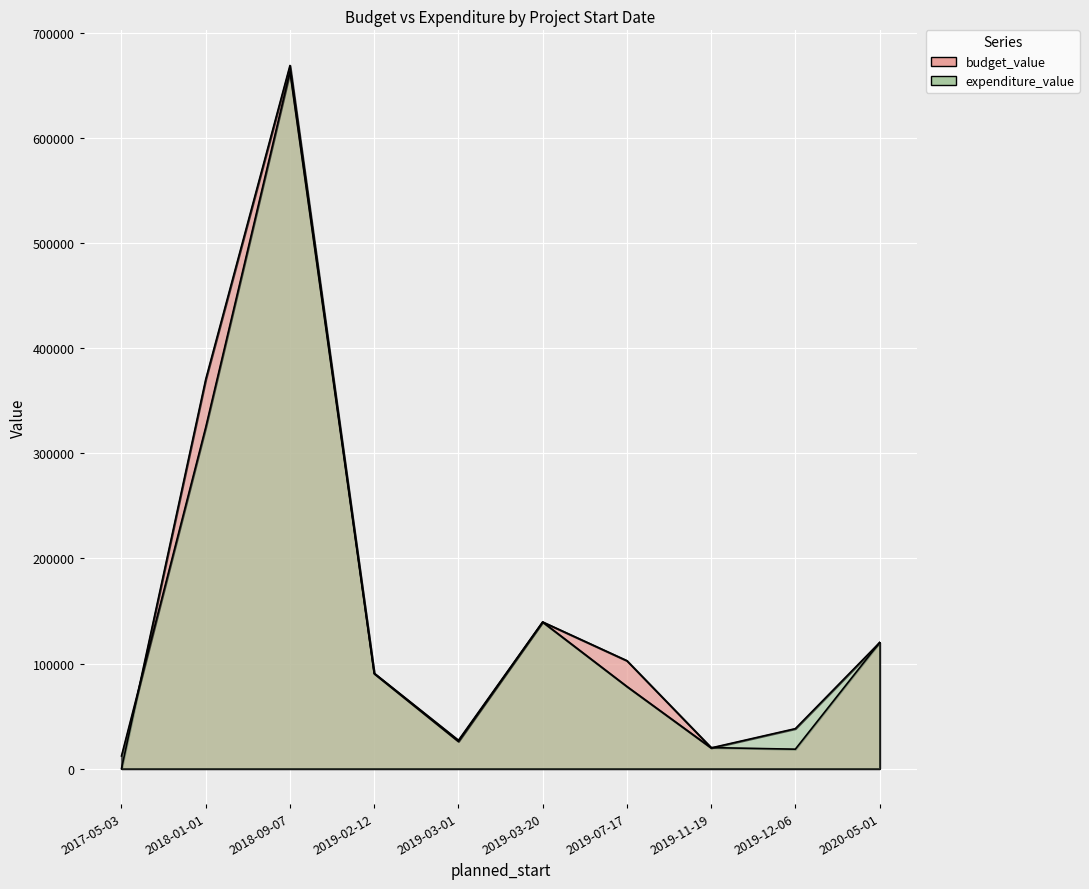

What are all the series names shown in the legend?

budget_value, expenditure_value